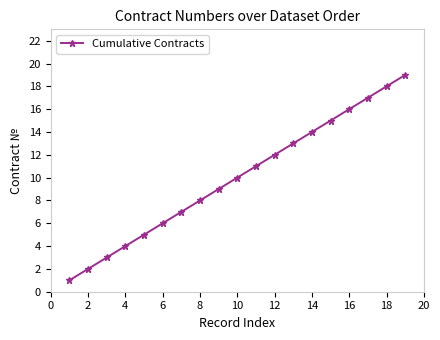

True or false: there are more than 1 points higher than both neighbors.

False